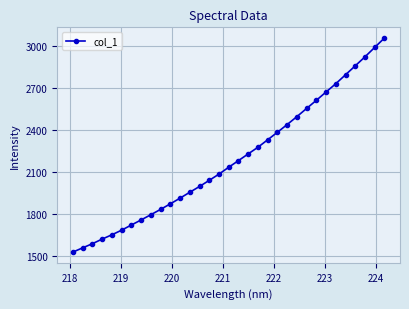

What is the value of the 24th point from the left?

2498.4